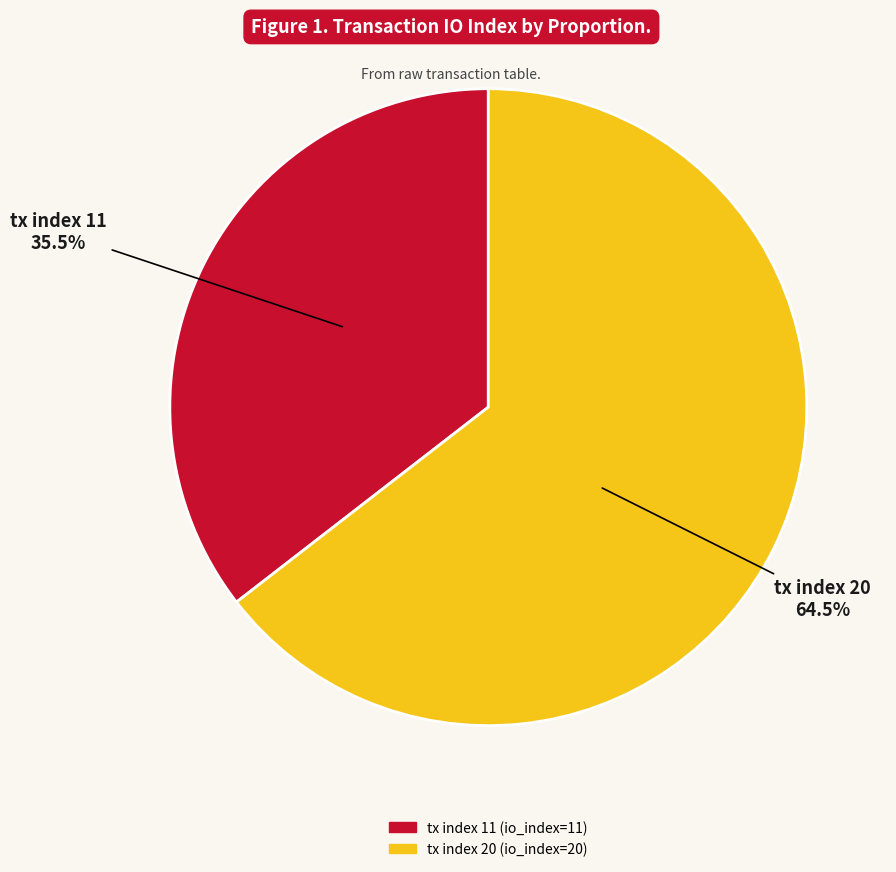

To the nearest percent, what is the difference between the largest and smallest slice percentages?

29%